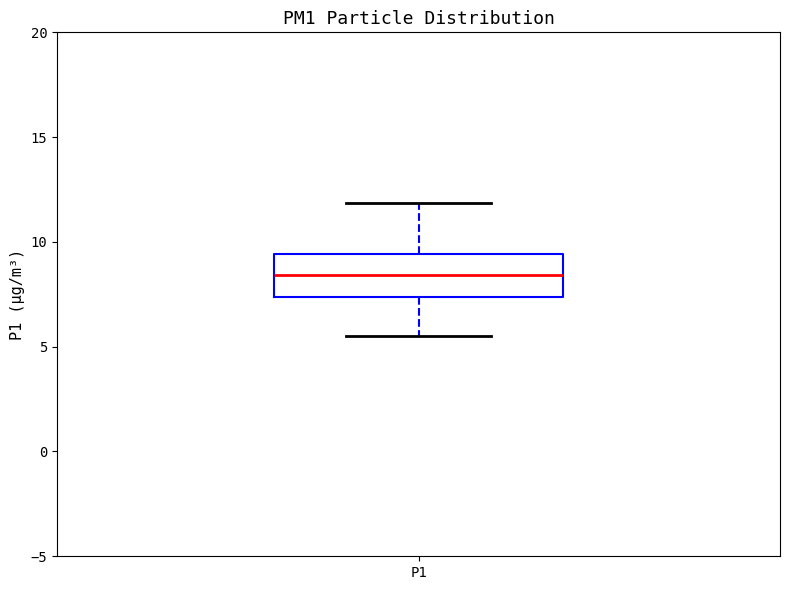

Transcribe this box plot: give where the median line is, the range the box spans, and where the two whiskers end, as read against the y-axis. The values are not printed on the chart, so give them approximately, as read against the axis.

median 8.5, box 7.5 to 9.5, whiskers 5.5 to 12.0